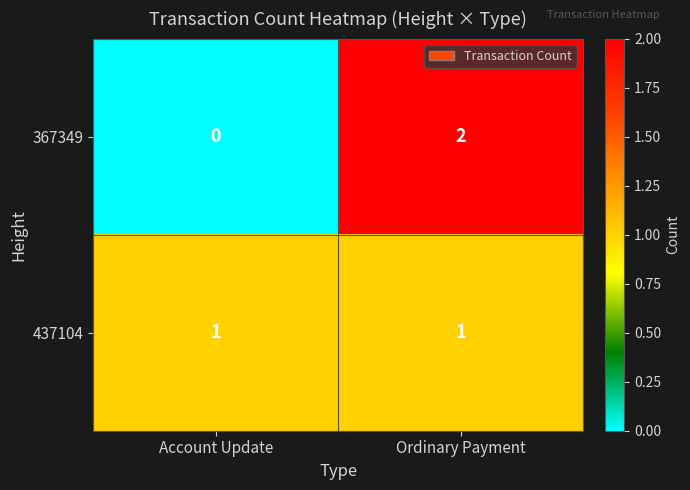

Reading right to left, transcribe all the data shown in this chart.

367349: 2	0
437104: 1	1